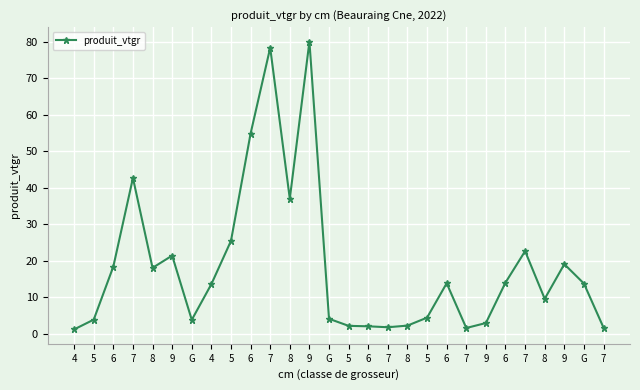

Reading right to left, what are all the values shown in this chart?

7=1.6	G=13.7	9=19.1	8=9.6	7=22.6	6=14.0	9=2.9	7=1.5	6=13.8	5=4.4	8=2.2	7=1.8	6=2.0	5=2.1	G=4.1	9=80.1	8=37.0	7=78.4	6=54.9	5=25.4	4=13.6	G=3.8	9=21.4	8=18.0	7=42.7	6=18.4	5=3.8	4=1.2